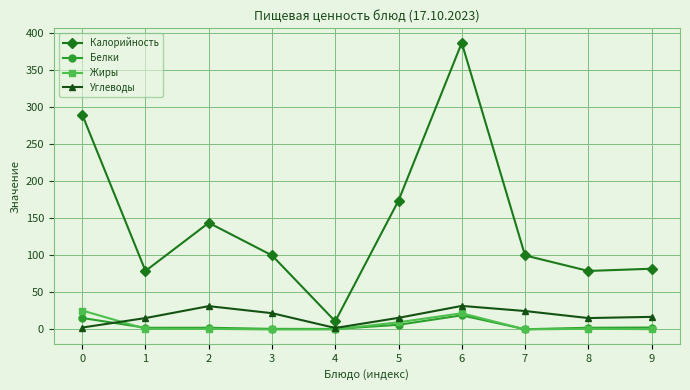

Is it true that Калорийность equals 82.0 at 9?

True